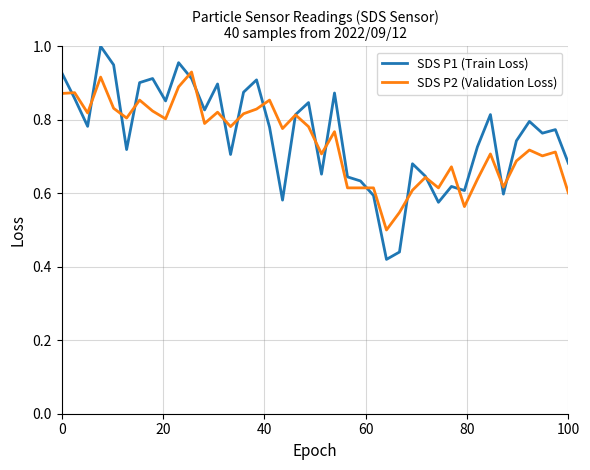

List the series in order of their overall mean, lowest first.

SDS P2 (Validation Loss), SDS P1 (Train Loss)